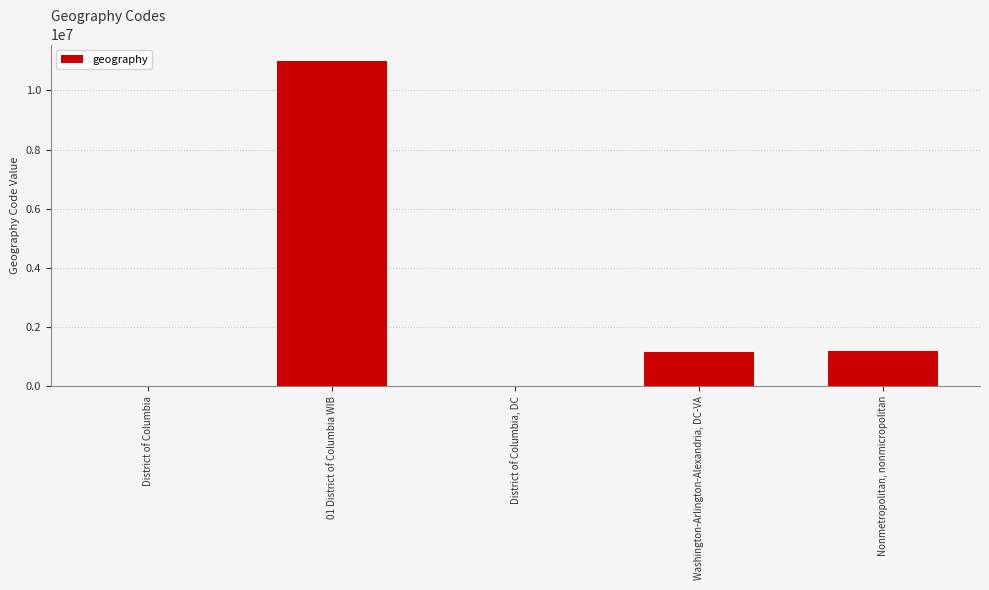

What is the change in value from District of Columbia, DC to Washington-Arlington-Alexandria, DC-VA?

+1136899